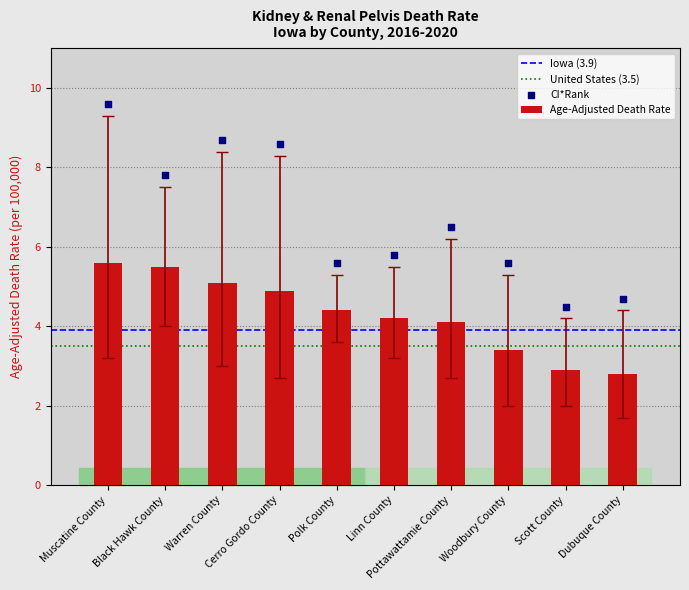

At how many categories does at least one series exceed 5?

8